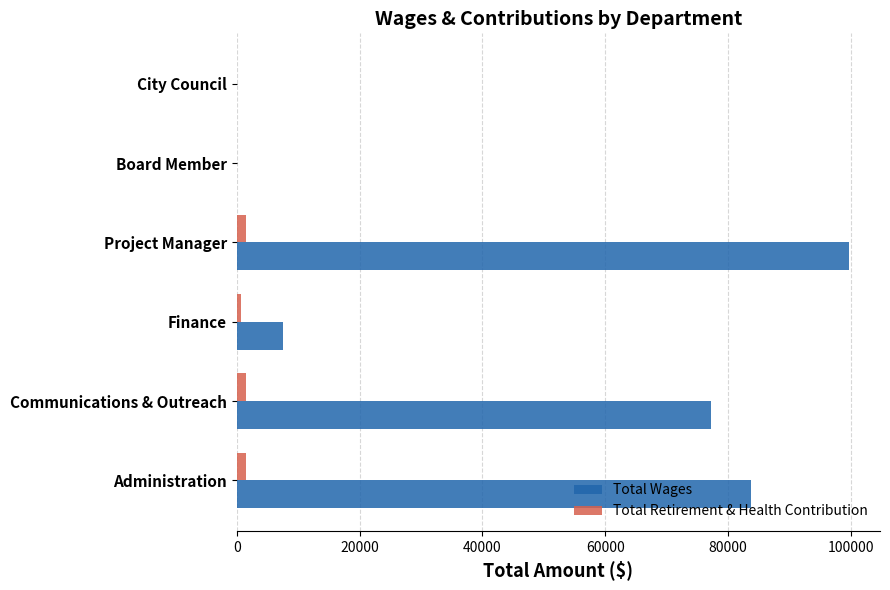

The value of Total Wages at City Council is 0. True or false?

True